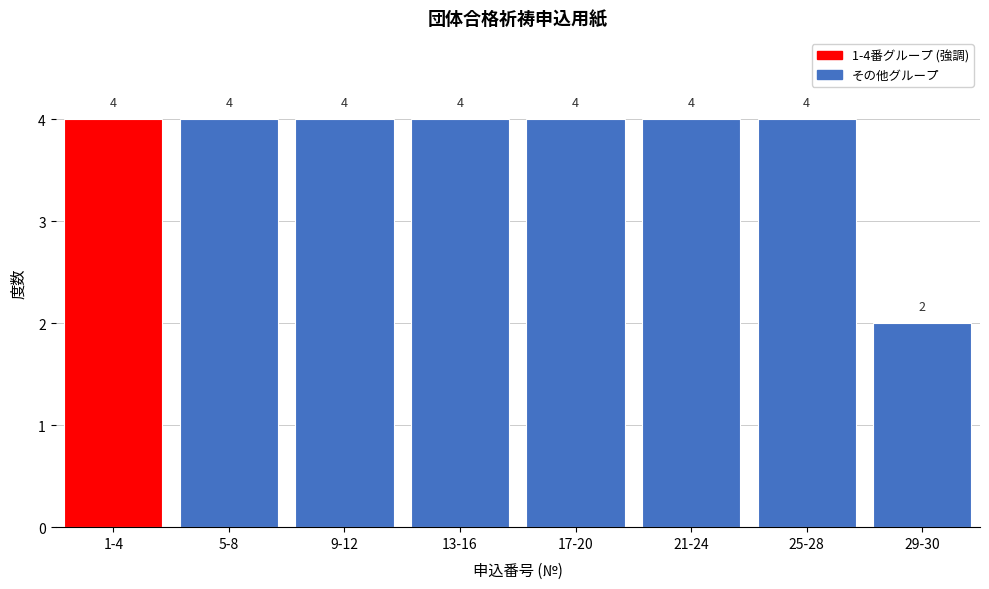

Reading left to right, list all the values displayed in this chart.

1-4=4	5-8=4	9-12=4	13-16=4	17-20=4	21-24=4	25-28=4	29-30=2